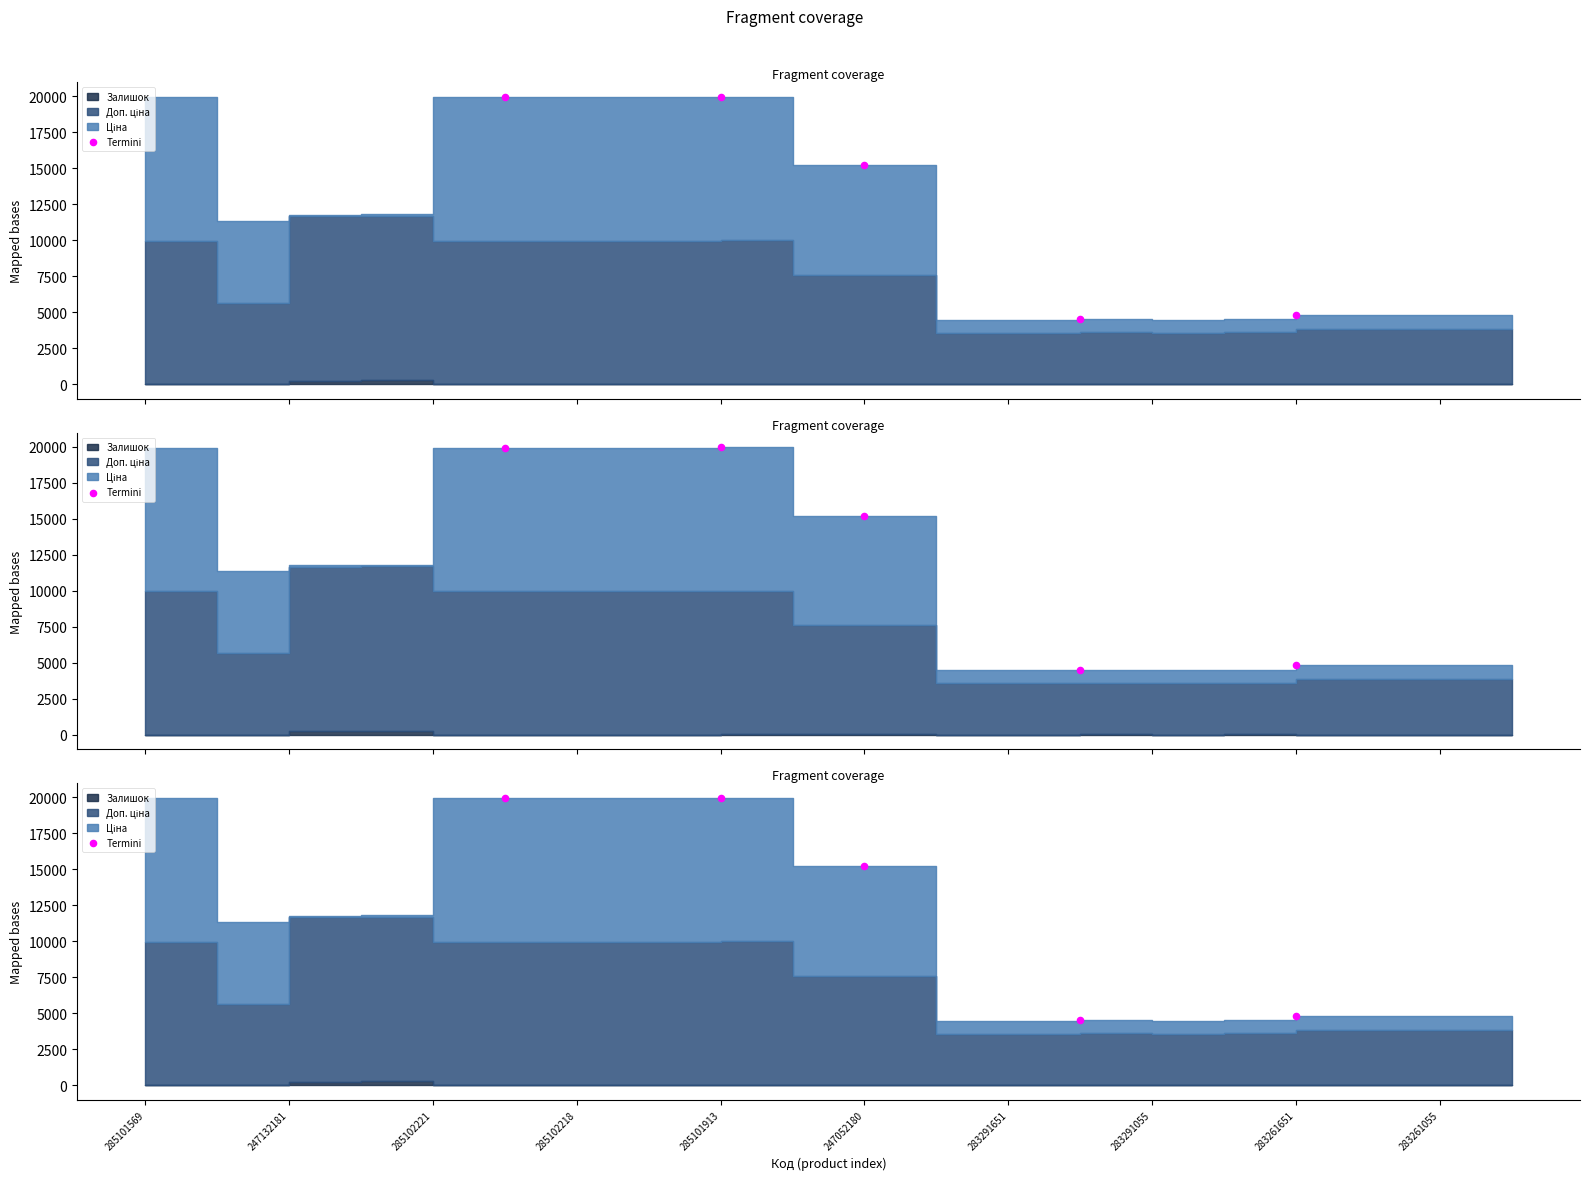

Which has a higher value, 247132181 or 285102218?

247132181